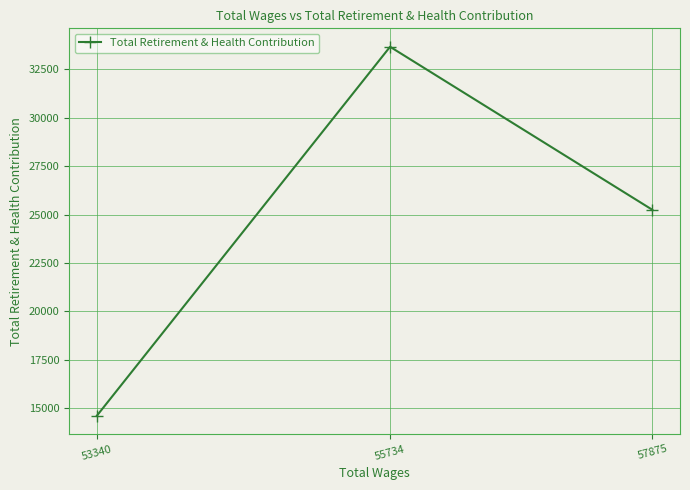

List the labels in order of value, smallest first.

53340, 57875, 55734